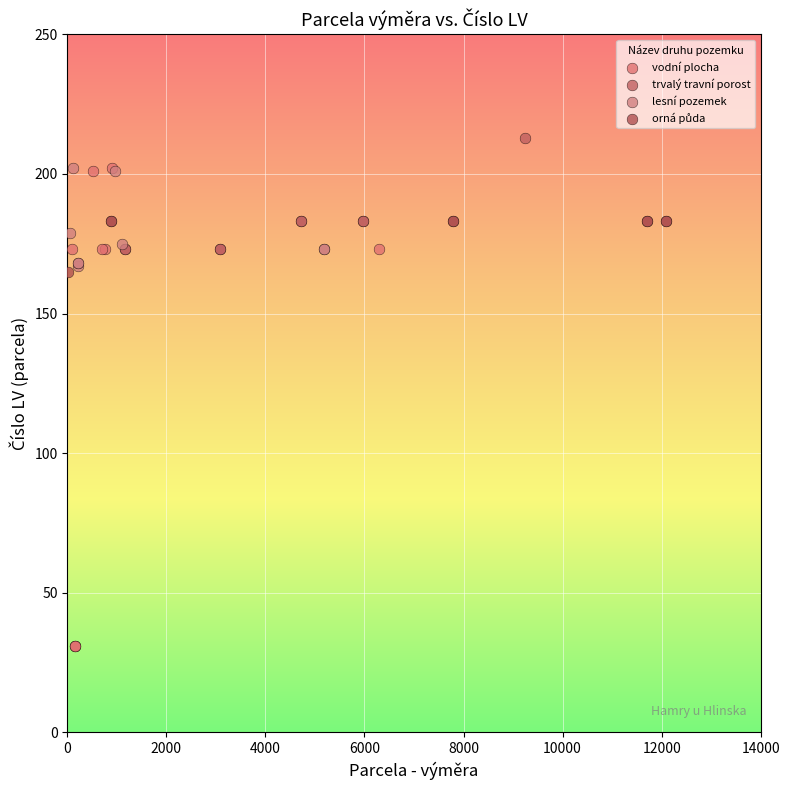

Which series has the largest Y range (max minus min)?

vodní plocha